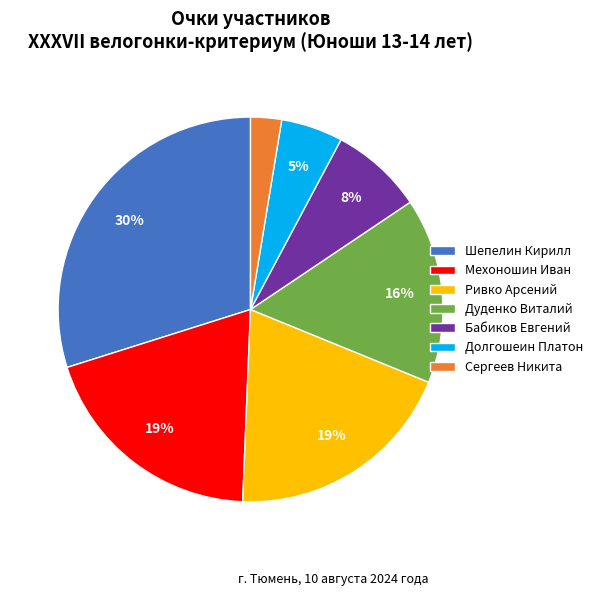

The Долгошеин Платон slice represents 18% of the pie. True or false?

False